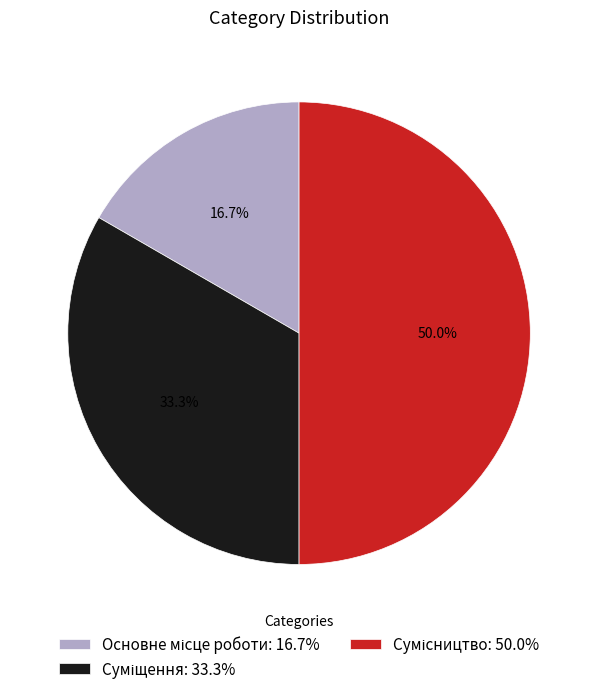

To the nearest percent, what is the average slice percentage?

33%